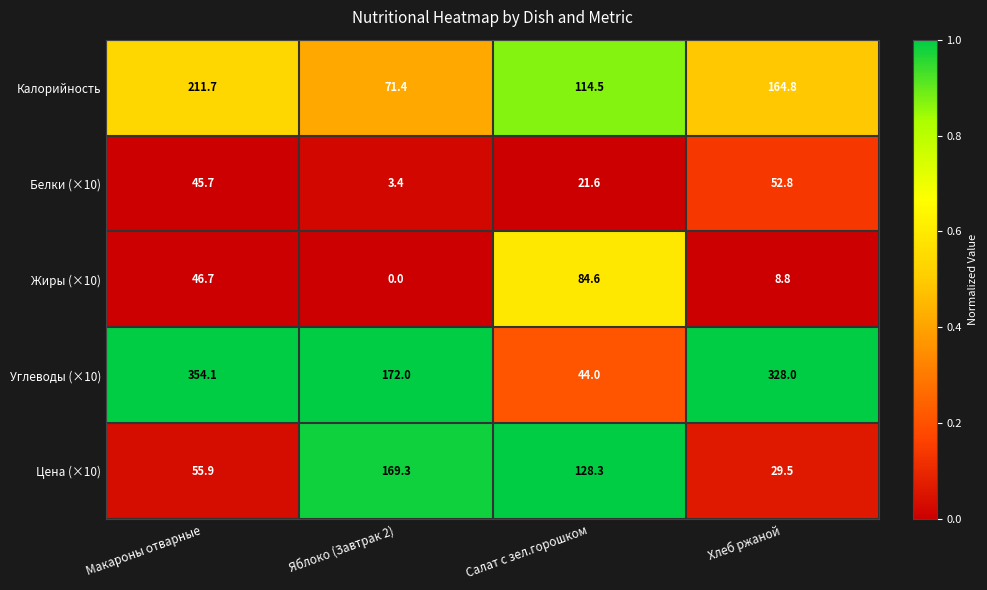

The Калорийность series shows 14.7 at Яблоко (Завтрак 2). True or false?

False